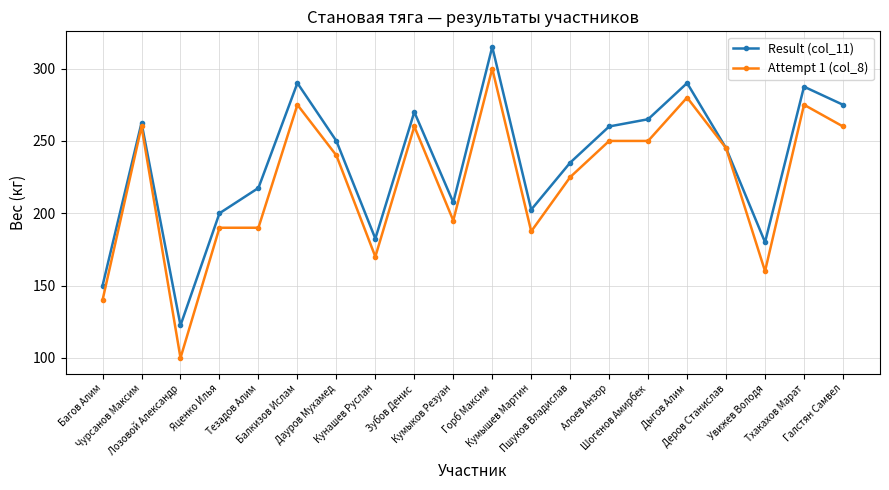

How many interior local valleys does the Result (col_11) series have?

5